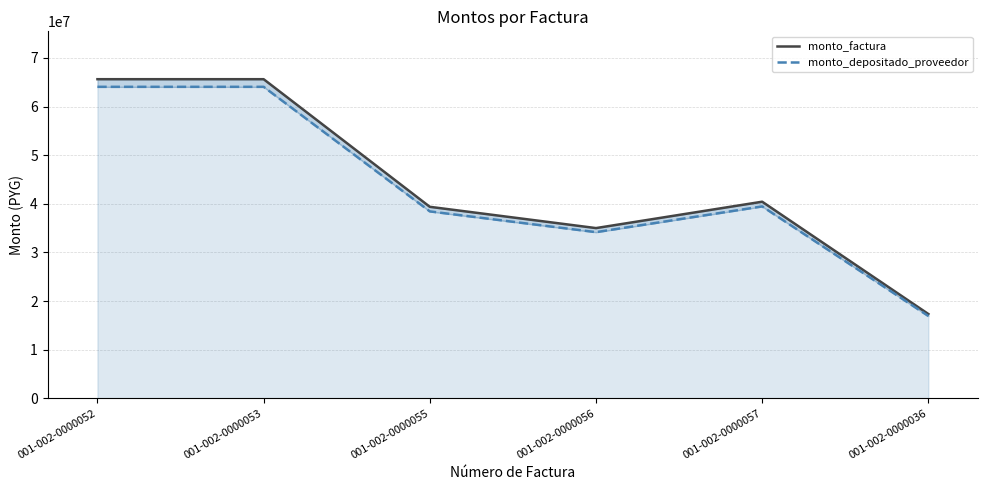

What is the label of the 6th point from the right?

001-002-0000052